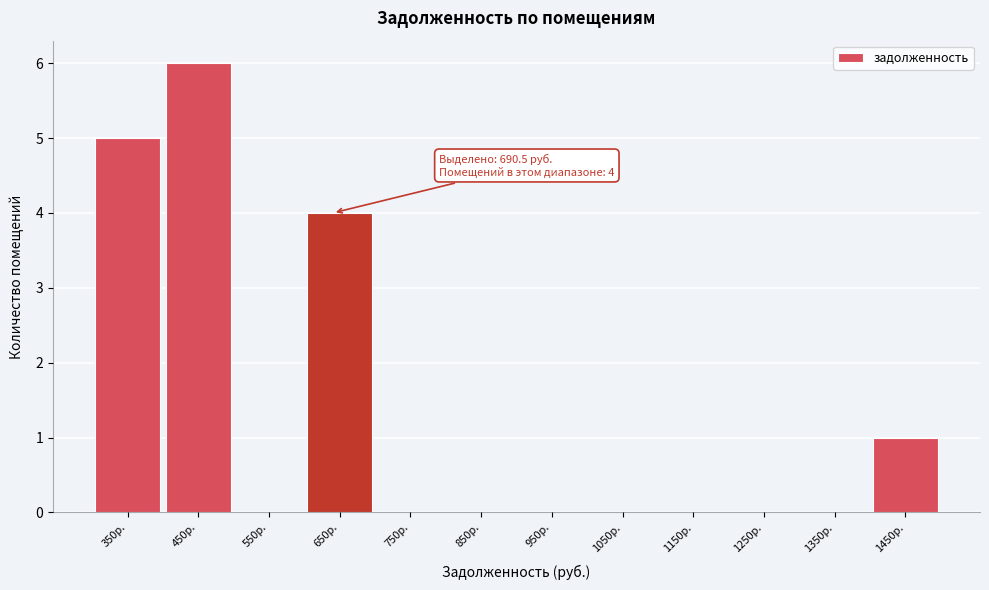

Reading left to right, list all the values displayed in this chart.

350р.=5	450р.=6	550р.=0	650р.=4	750р.=0	850р.=0	950р.=0	1050р.=0	1150р.=0	1250р.=0	1350р.=0	1450р.=1